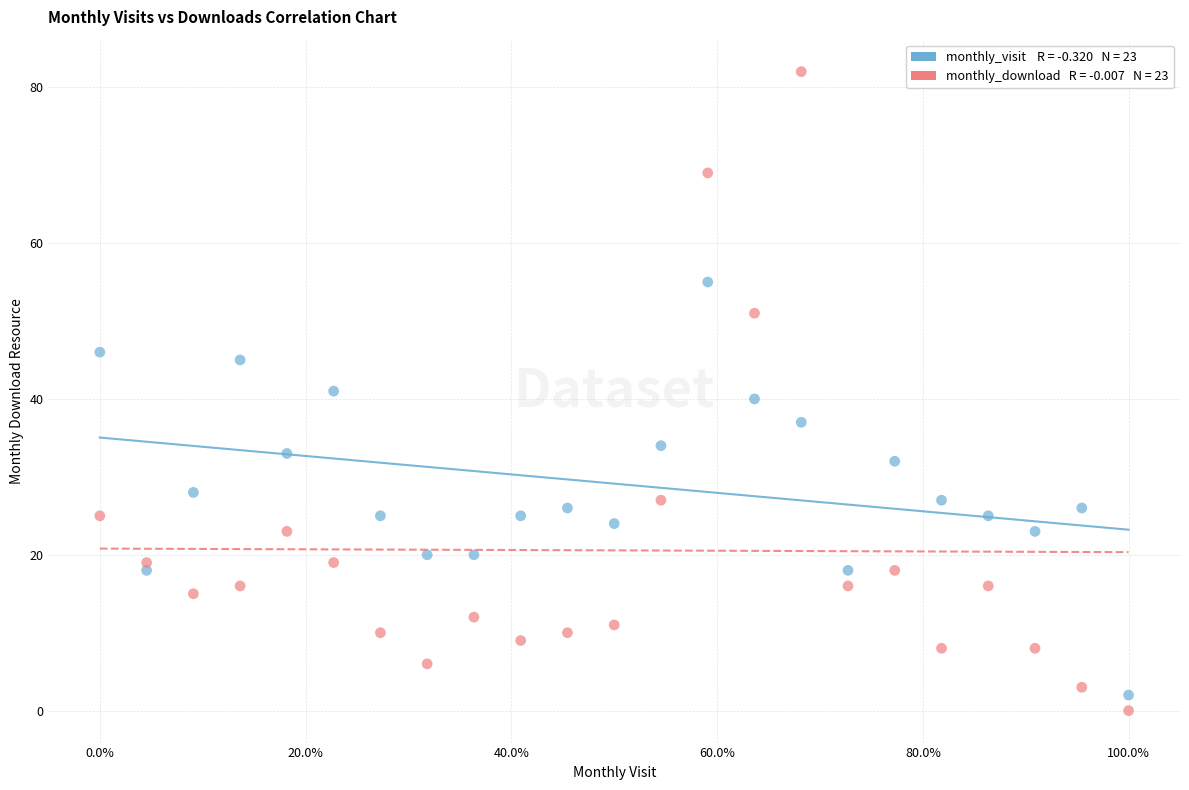

Across all data points, what is the range of Y values (max minus min)?

82